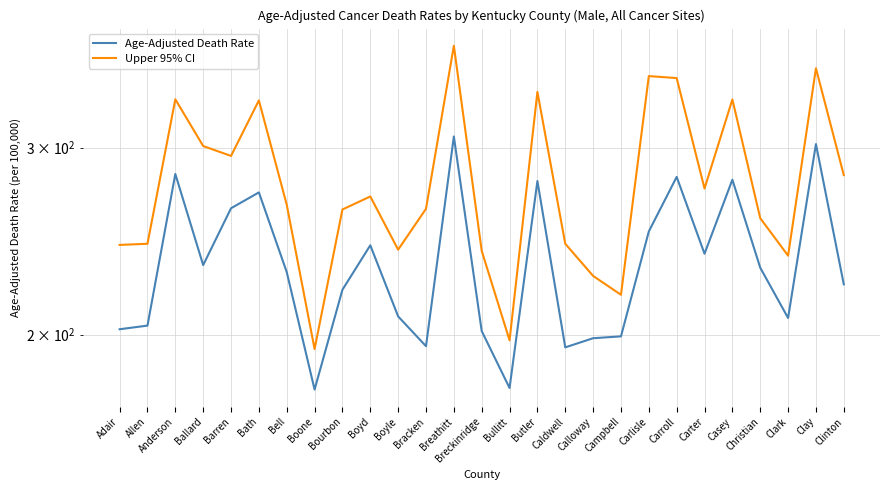

Which has a higher value, Breckinridge or Adair?

Adair